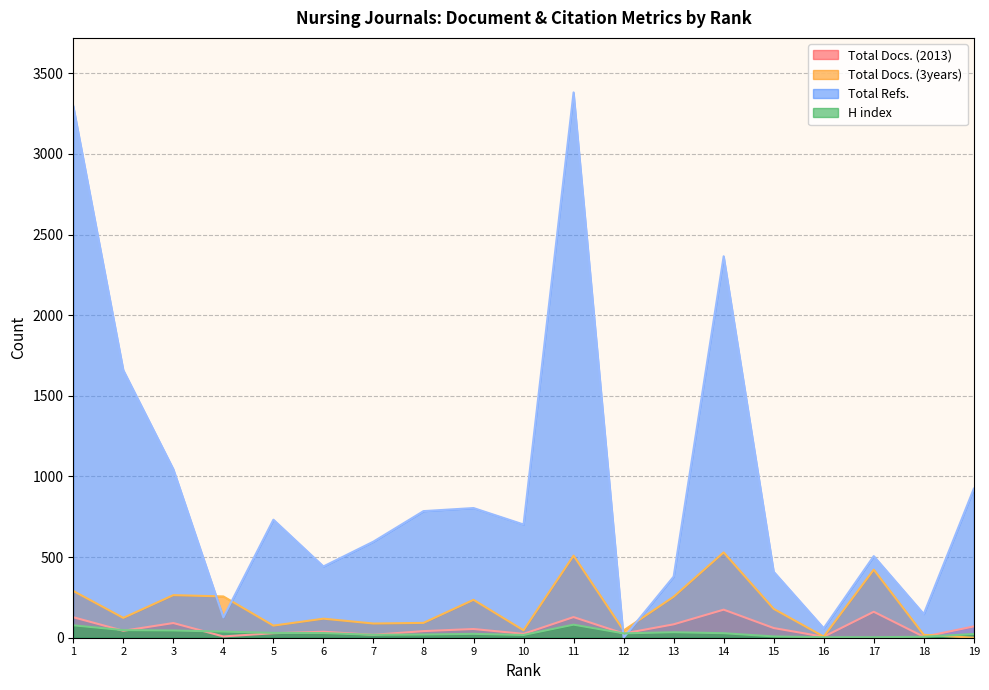

What is the total value across all series at 3?

1445